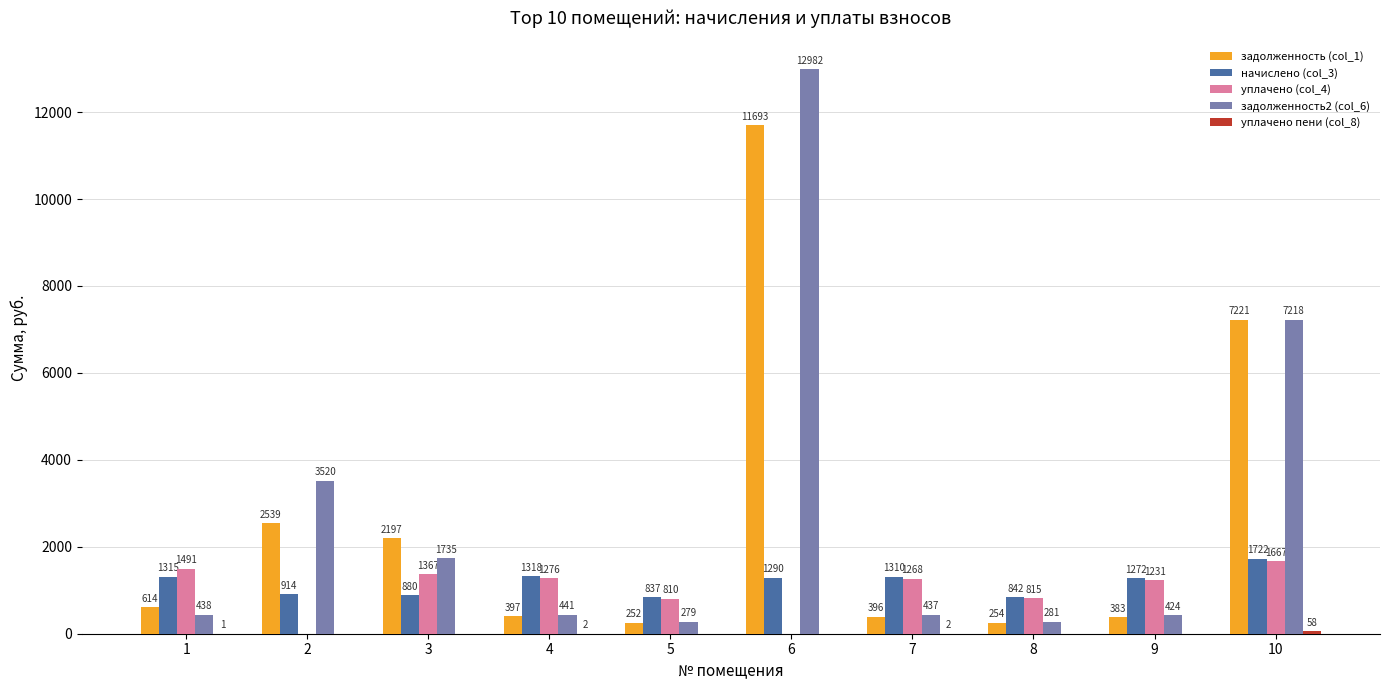

What is the total value across all series at 6?

25964.7